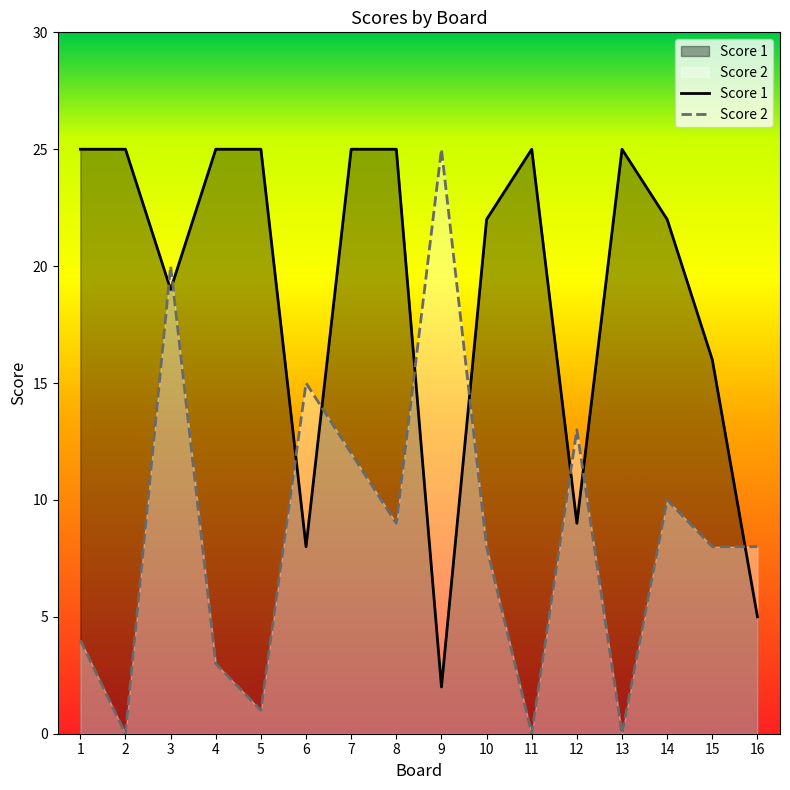

At 8, list the series in order from smallest to largest.

Score 2, Score 1